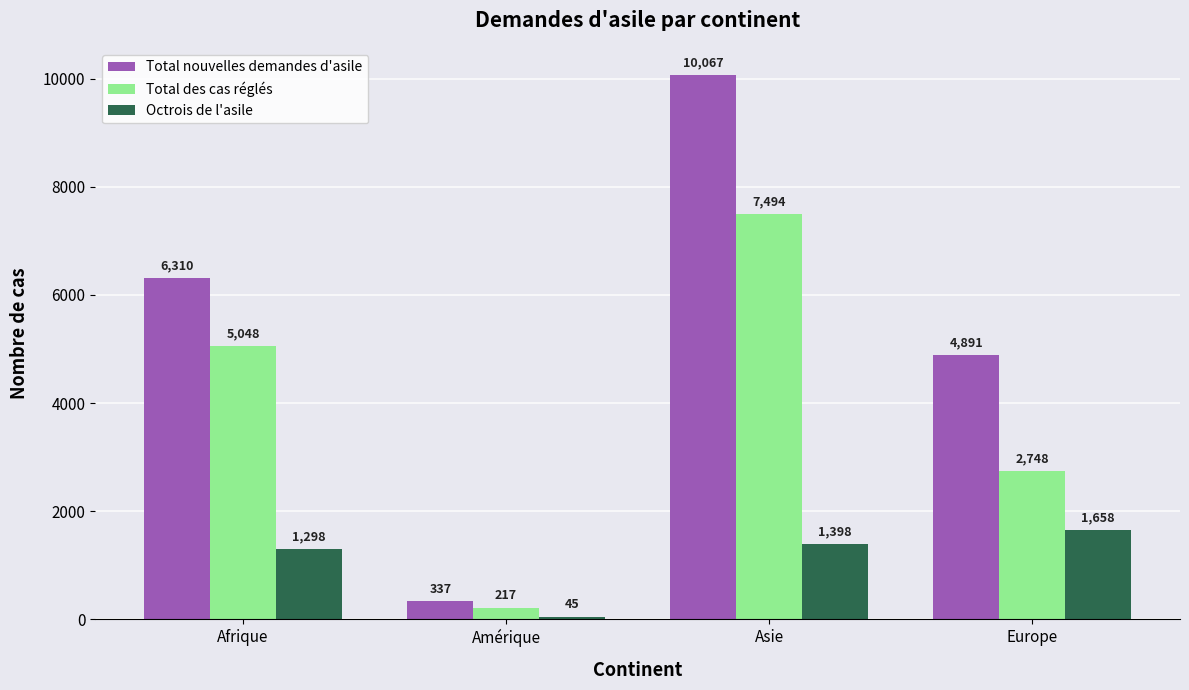

How many Total nouvelles demandes d'asile values are between 4891 and 10067?

3